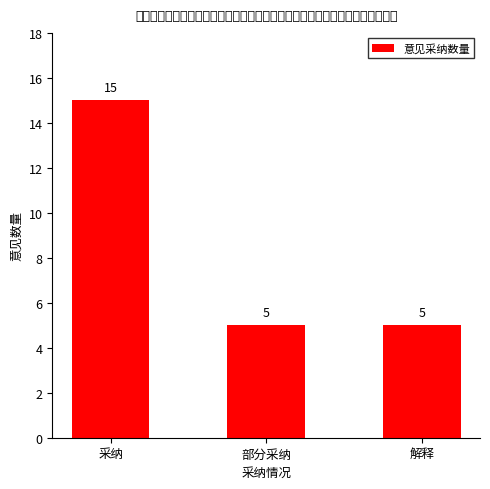

What is the ratio of the value at 解释 to the value at 采纳?

0.3